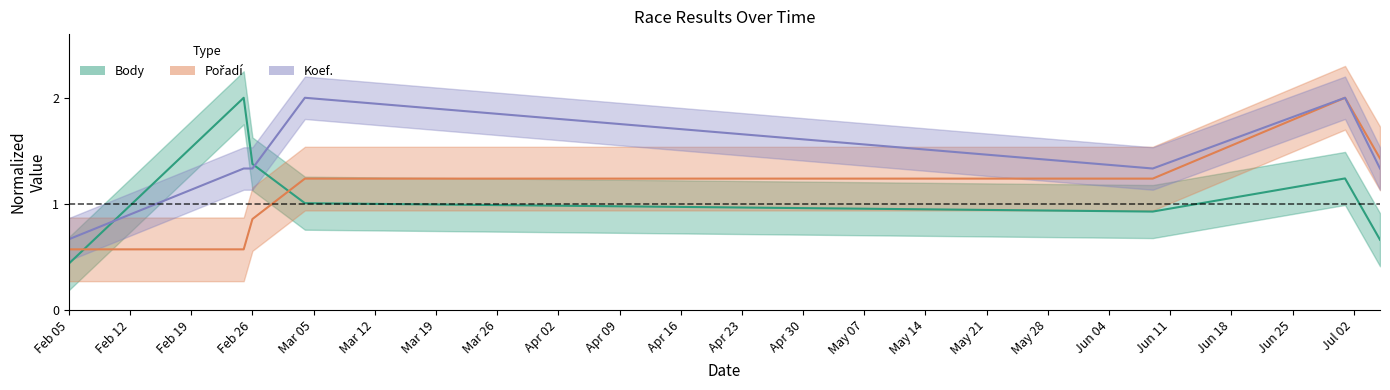

True or false: Koef. has a value of 2.0 at 2006-03-04.

True